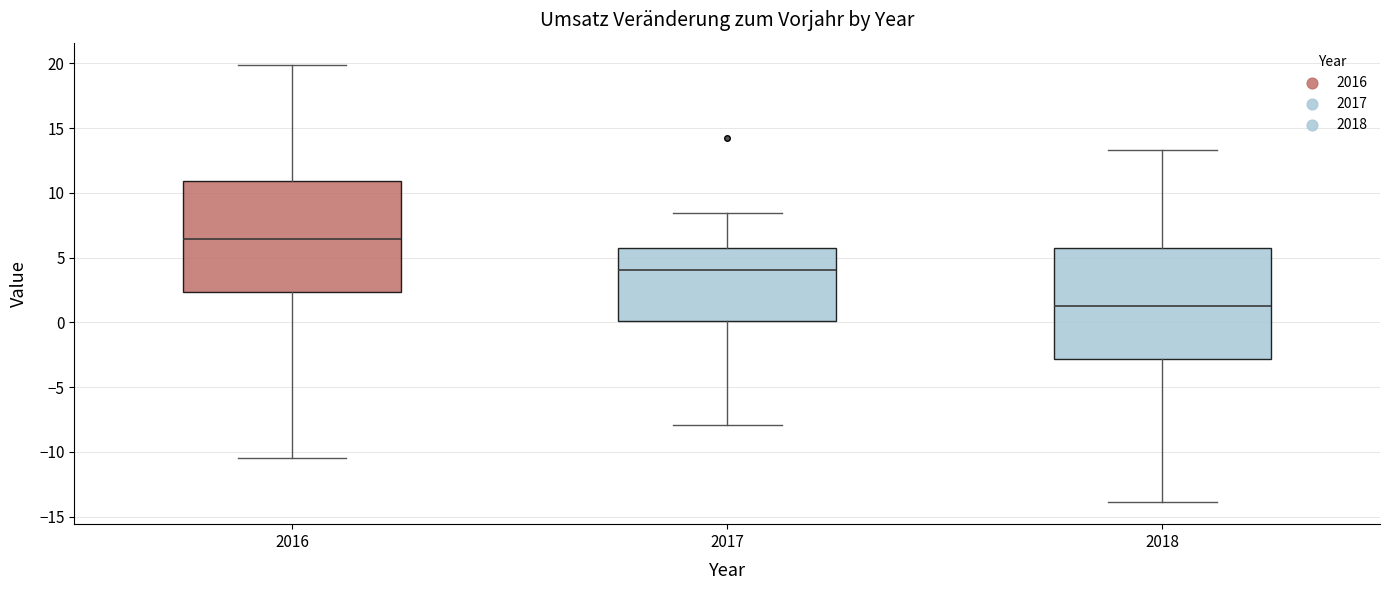

Which box's median line is the lowest?

2018